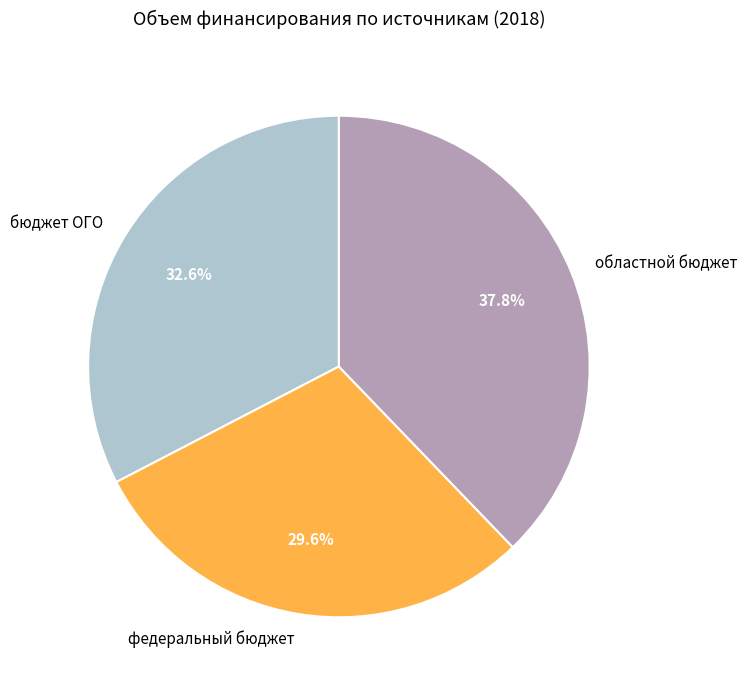

Is областной бюджет the majority of the pie?

No